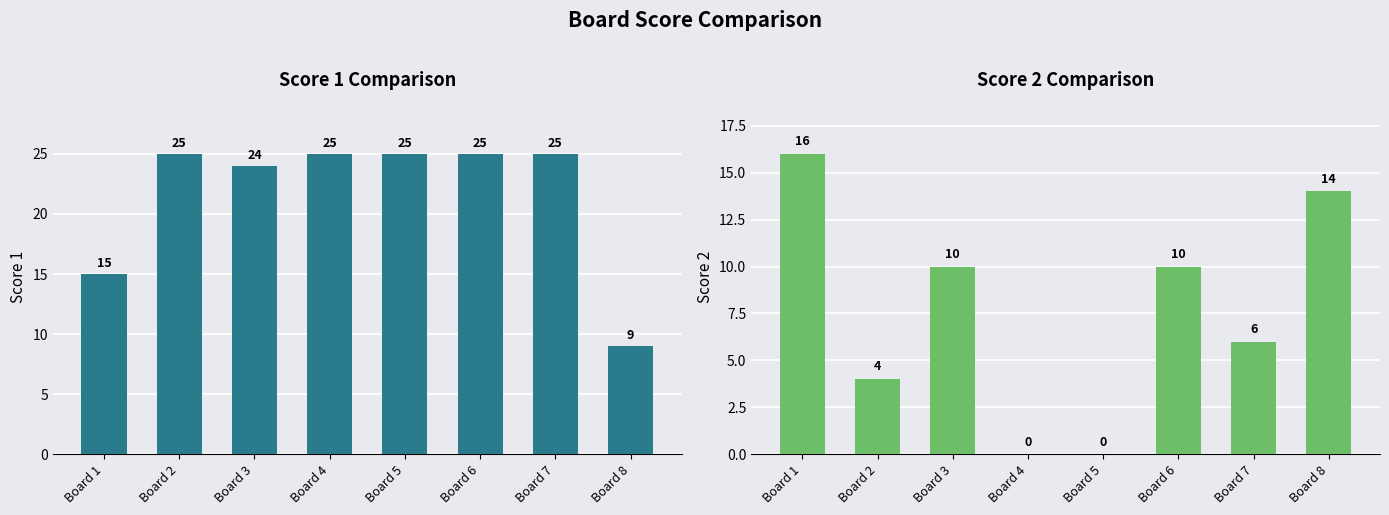

What is the highest value of the Score 2 series?

16